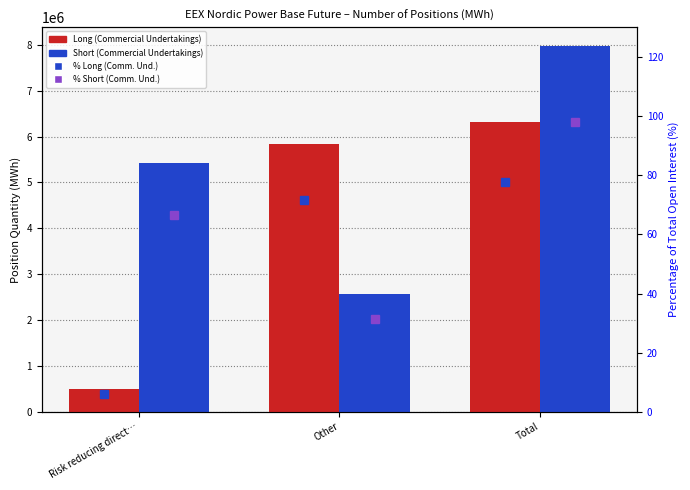

How many distinct data groups are displayed?

4